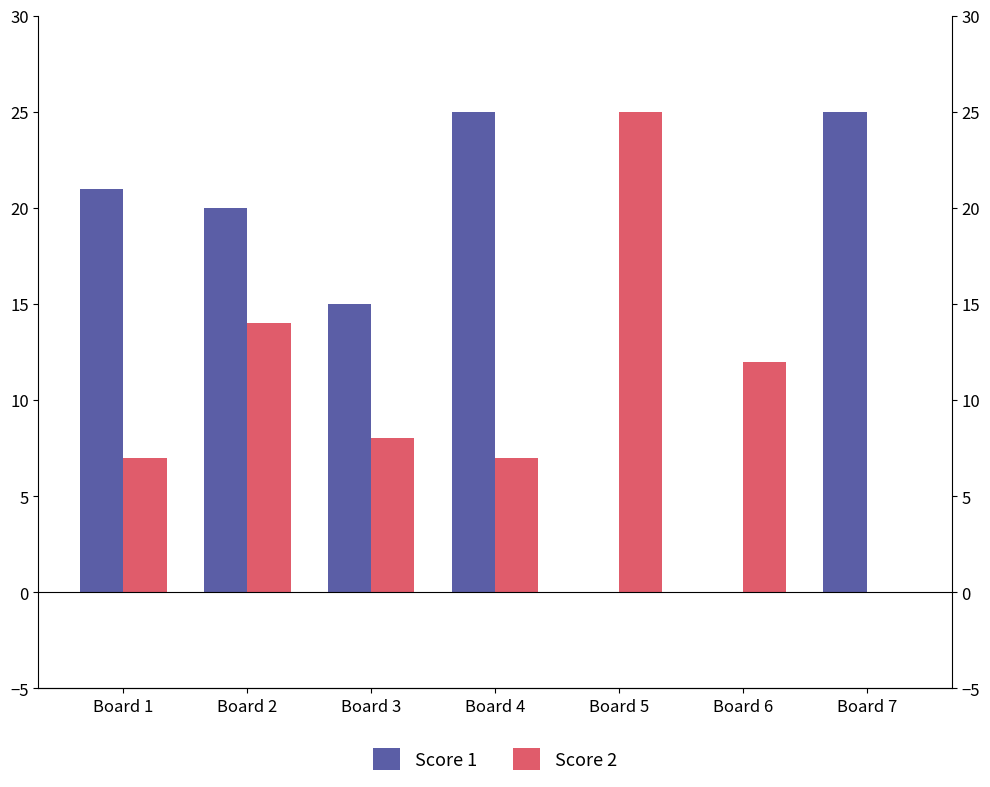

What is the greatest value displayed?

25